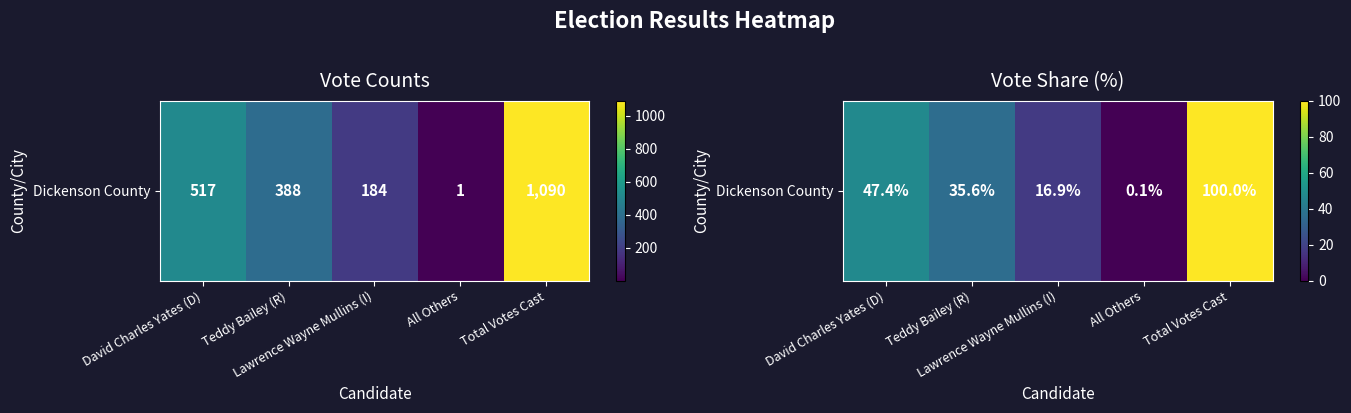

Reading left to right, what are all the values shown in this chart?

David Charles Yates (D)=47.4	Teddy Bailey (R)=35.6	Lawrence Wayne Mullins (I)=16.9	All Others=0.1	Total Votes Cast=100.0